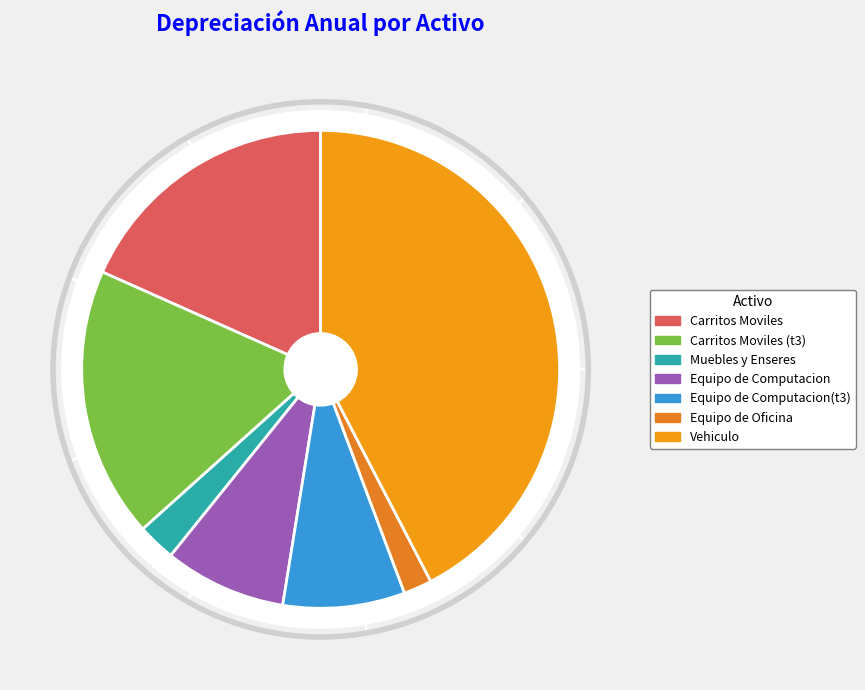

Do Equipo de Oficina and Muebles y Enseres together represent more than half of the pie?

No